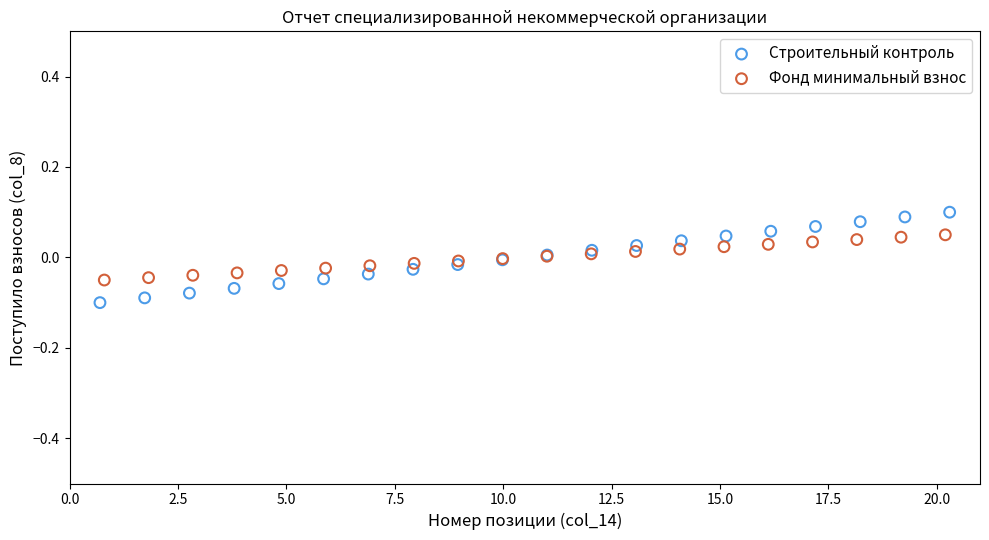

Which series has the largest Y range (max minus min)?

Строительный контроль